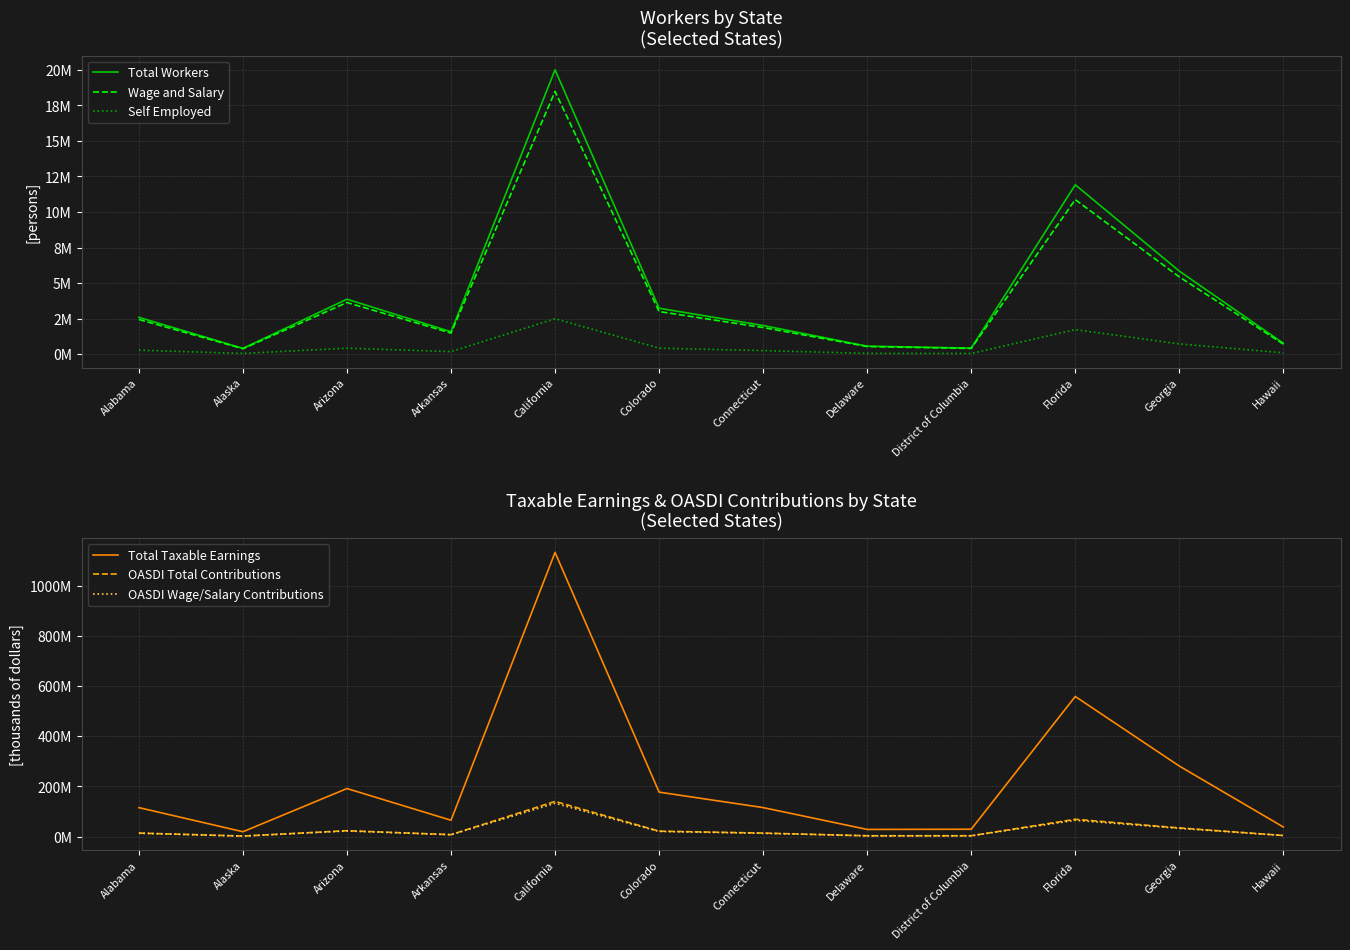

Count the number of categories in the chart.

12